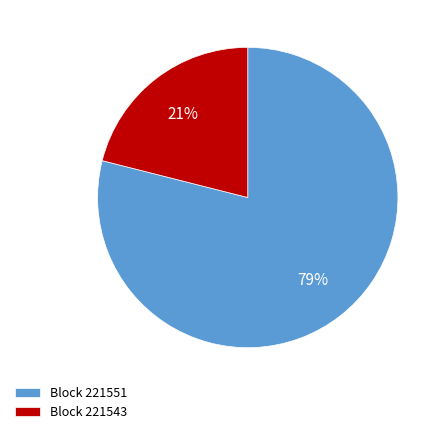

What is the smallest slice in the pie chart?

Block 221543